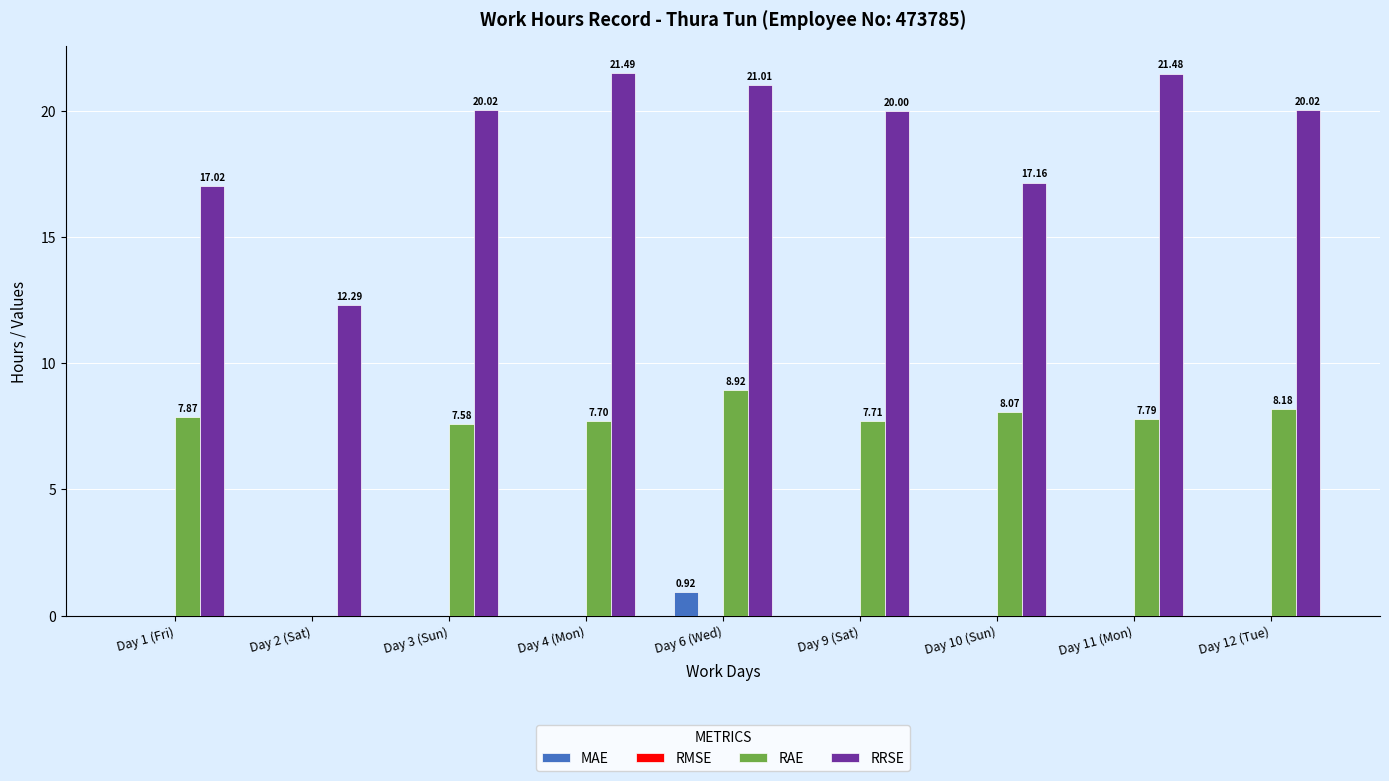

What is the sum of all RRSE values?

170.5